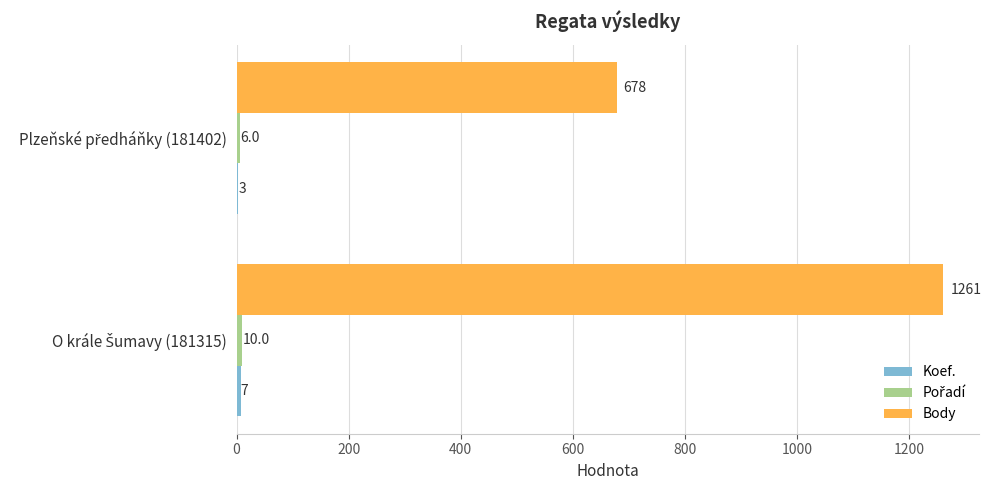

What is the sum of all Body values?

1939